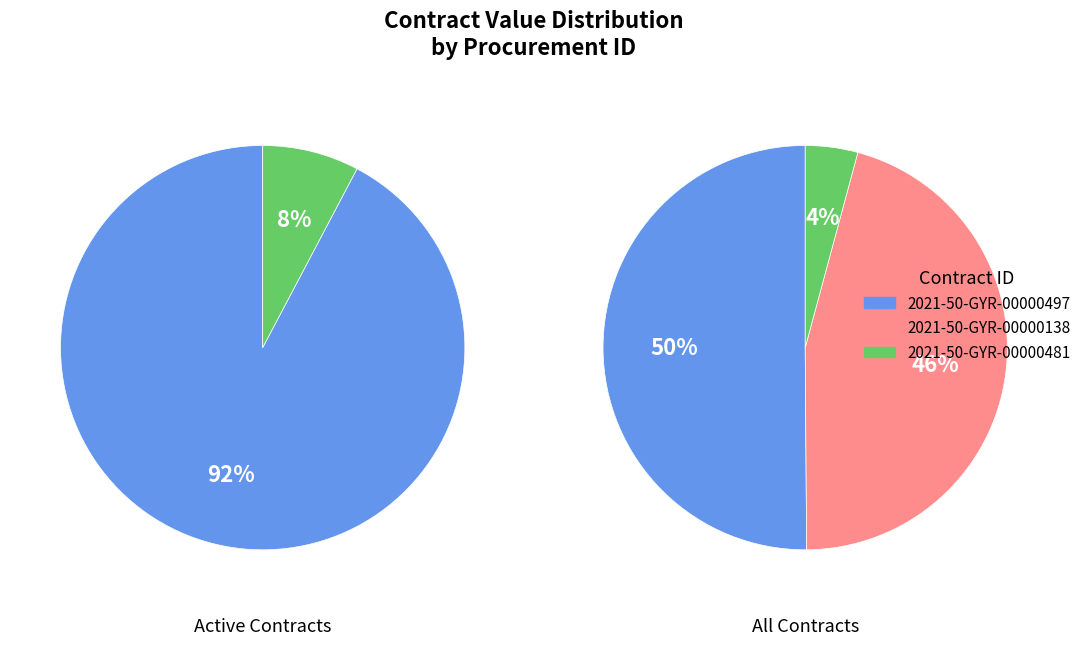

To the nearest percent, what percentage of the pie is 2021-50-GYR-00000497?

50%